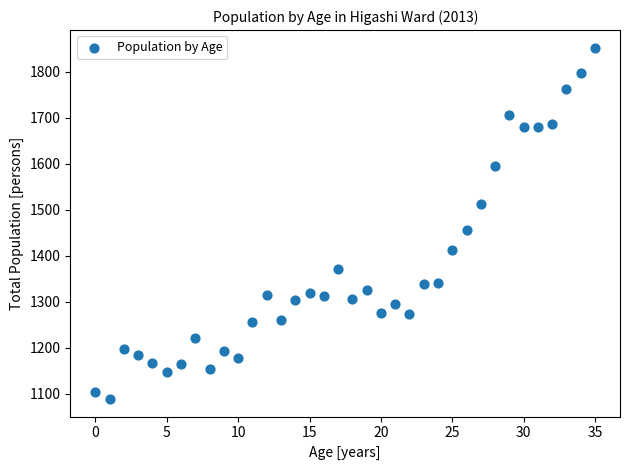

What Y value in the scatter plot is closest to 1470?

1455